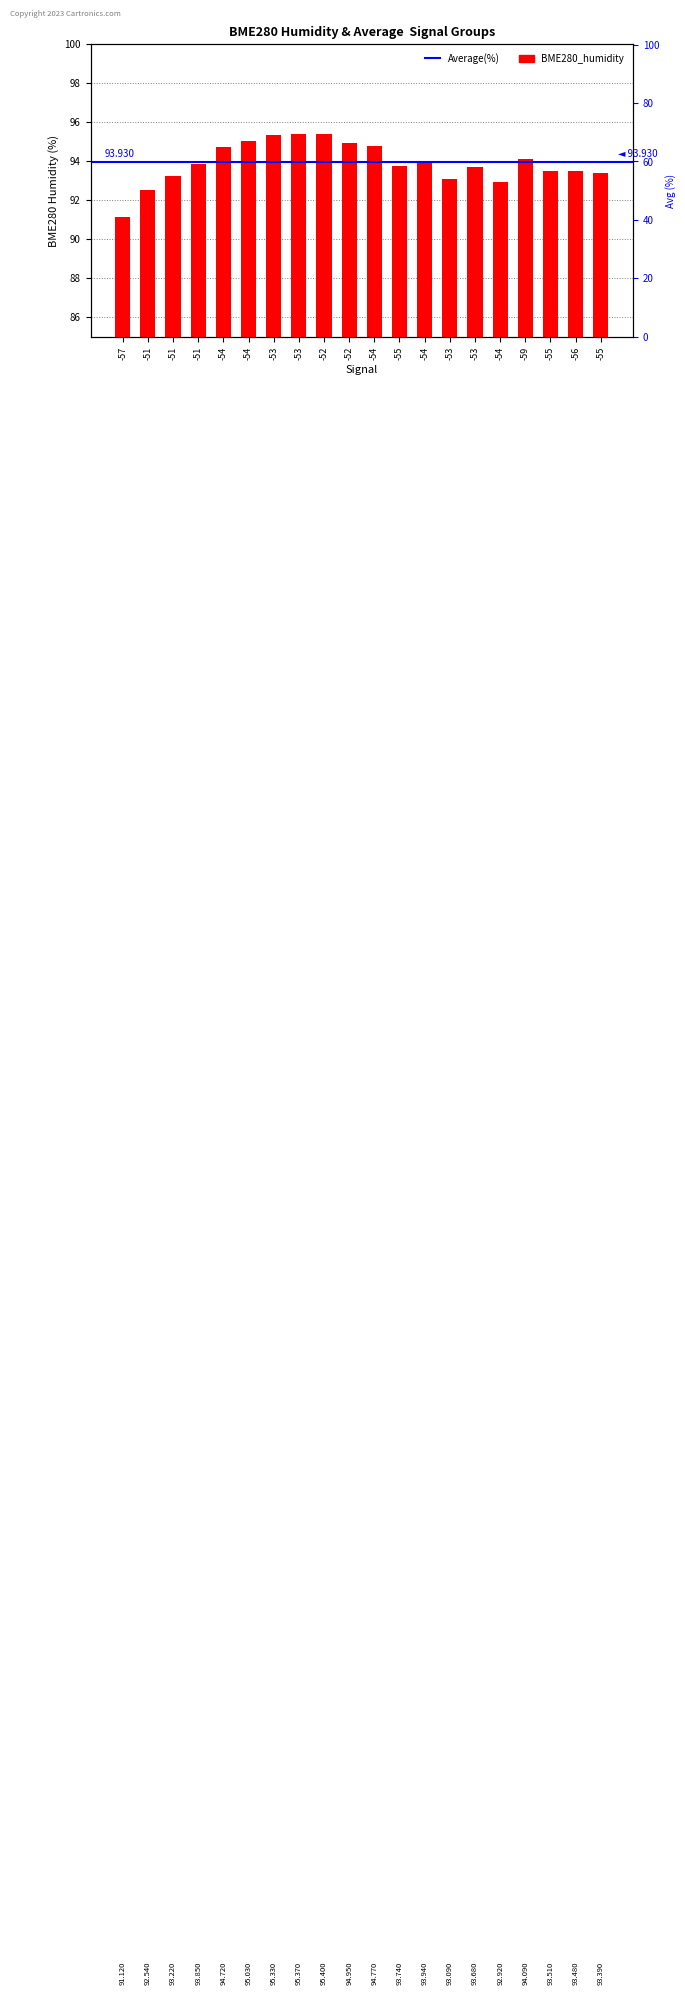

True or false: the data shows 93.1 at -53.

True